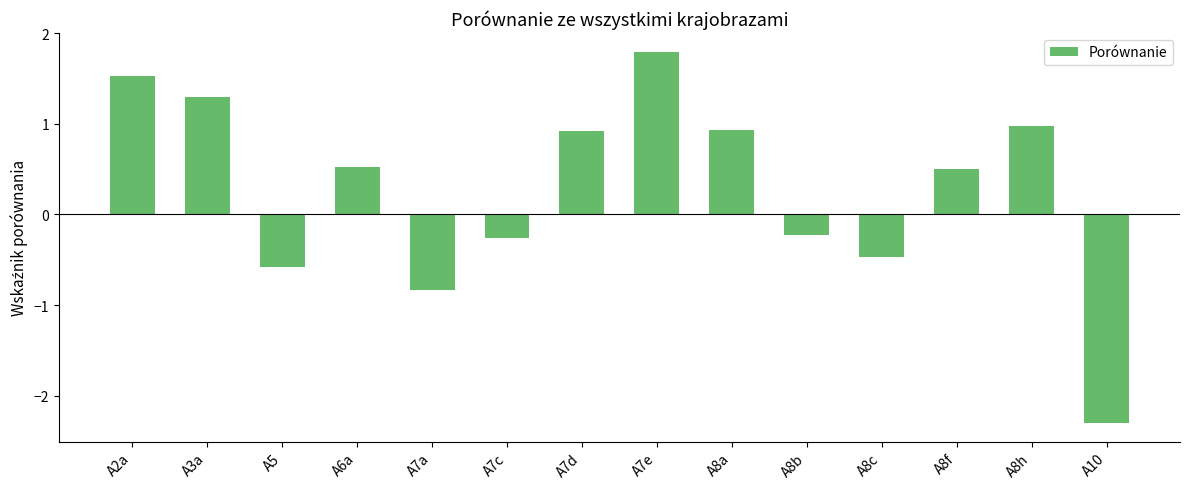

What is the difference between the maximum and second lowest values?

2.6